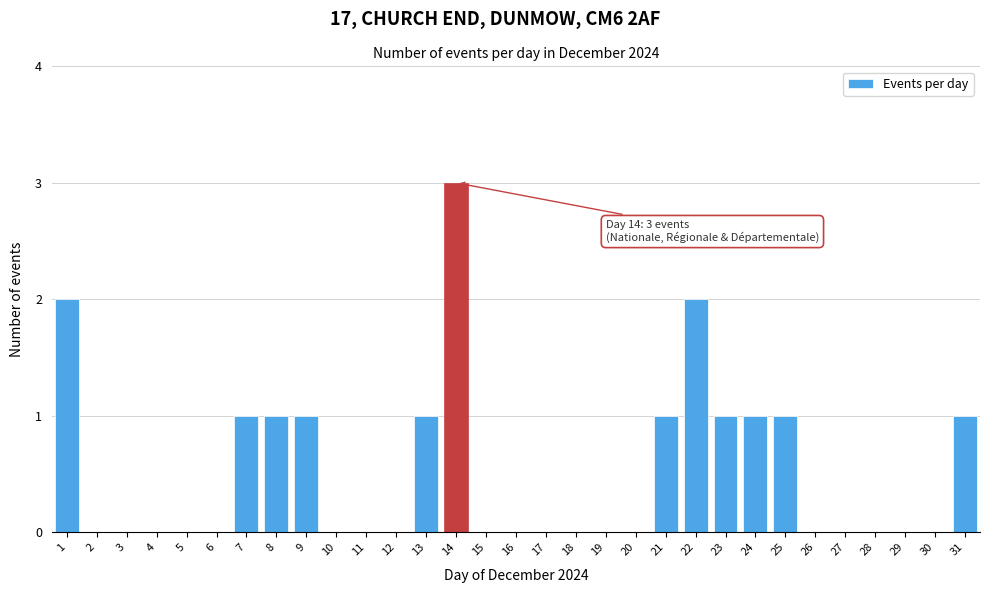

Which has a higher value, 19 or 7?

7